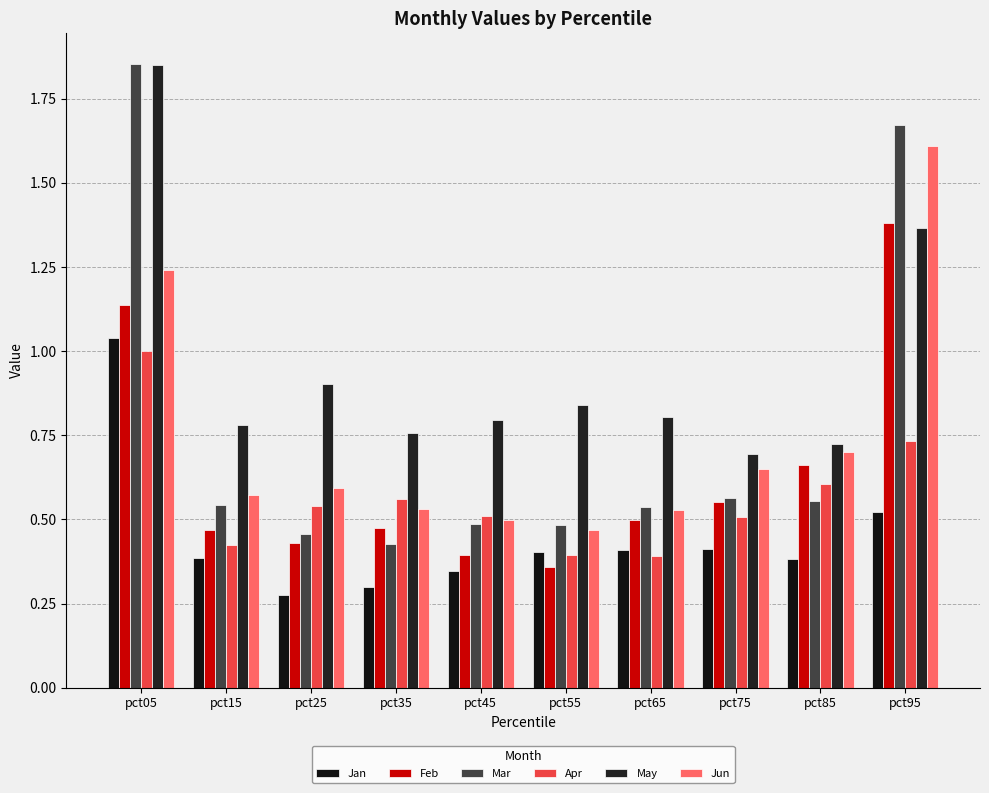

Reading right to left, extract all data points from this chart.

Jan: 0.5	0.4	0.4	0.4	0.4	0.3	0.3	0.3	0.4	1.0
Feb: 1.4	0.7	0.6	0.5	0.4	0.4	0.5	0.4	0.5	1.1
Mar: 1.7	0.6	0.6	0.5	0.5	0.5	0.4	0.5	0.5	1.9
Apr: 0.7	0.6	0.5	0.4	0.4	0.5	0.6	0.5	0.4	1.0
May: 1.4	0.7	0.7	0.8	0.8	0.8	0.8	0.9	0.8	1.8
Jun: 1.6	0.7	0.6	0.5	0.5	0.5	0.5	0.6	0.6	1.2